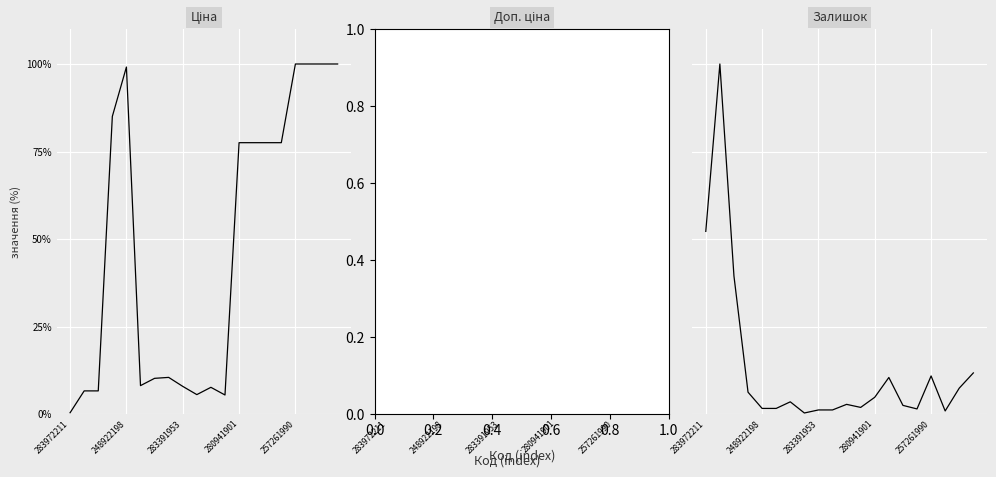

How many lines are shown in the chart?

3